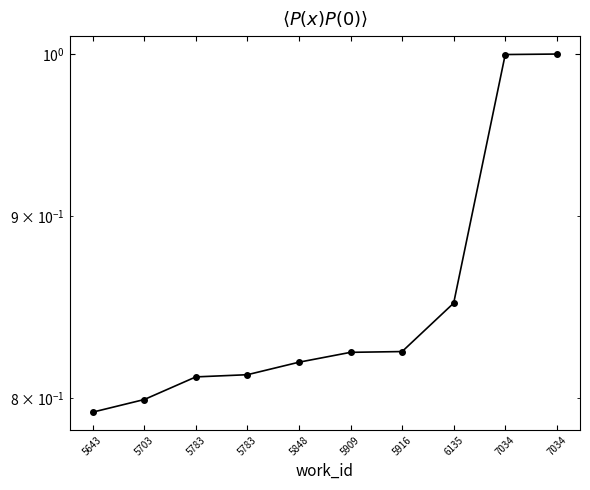

What is the difference between the second highest and minimum values?

0.2